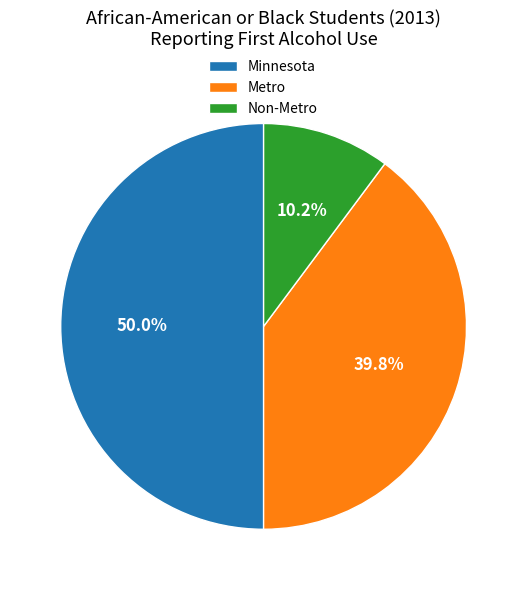

To the nearest percent, what is the average slice percentage?

33%